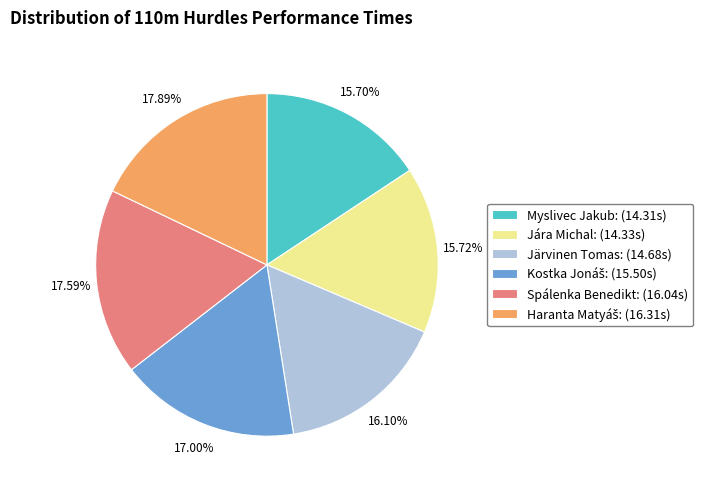

Is there any slice that represents more than half of the pie?

No